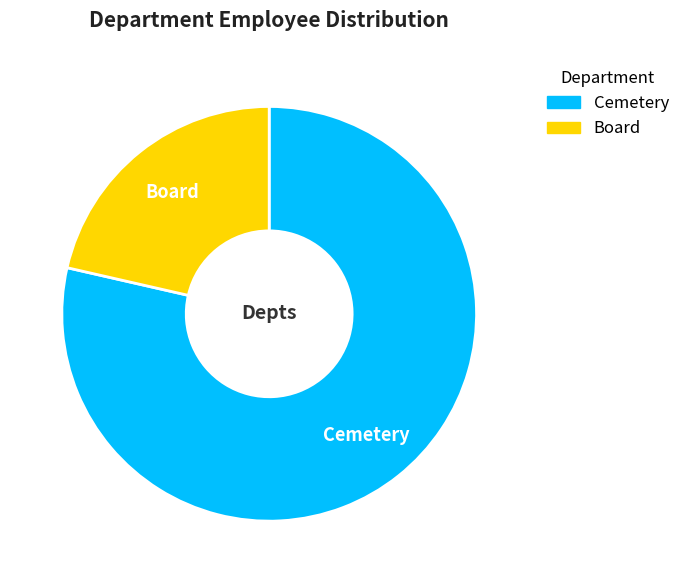

Between Cemetery and Board, which is larger?

Cemetery